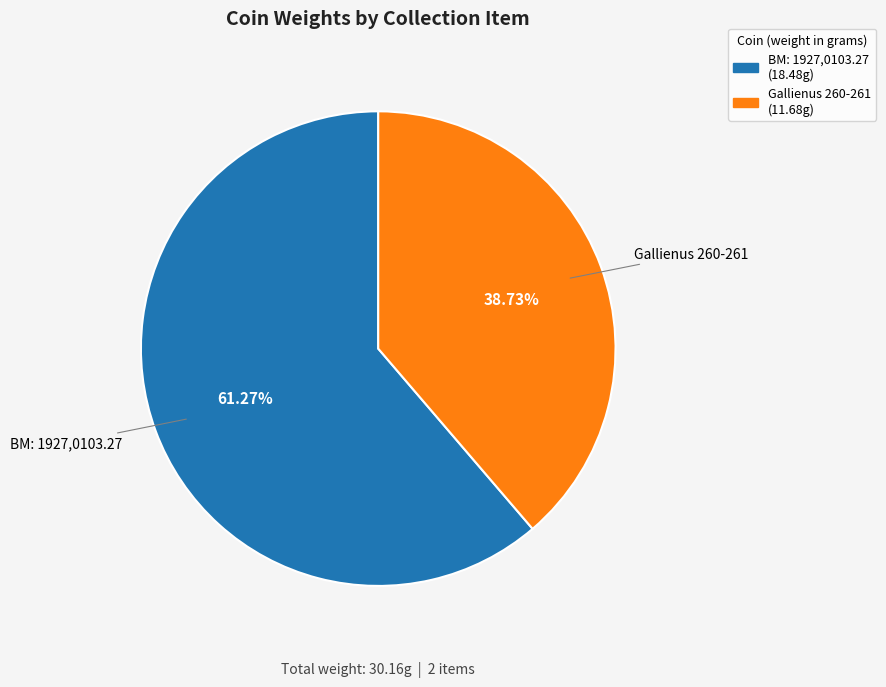

Is there a majority slice in this chart?

Yes